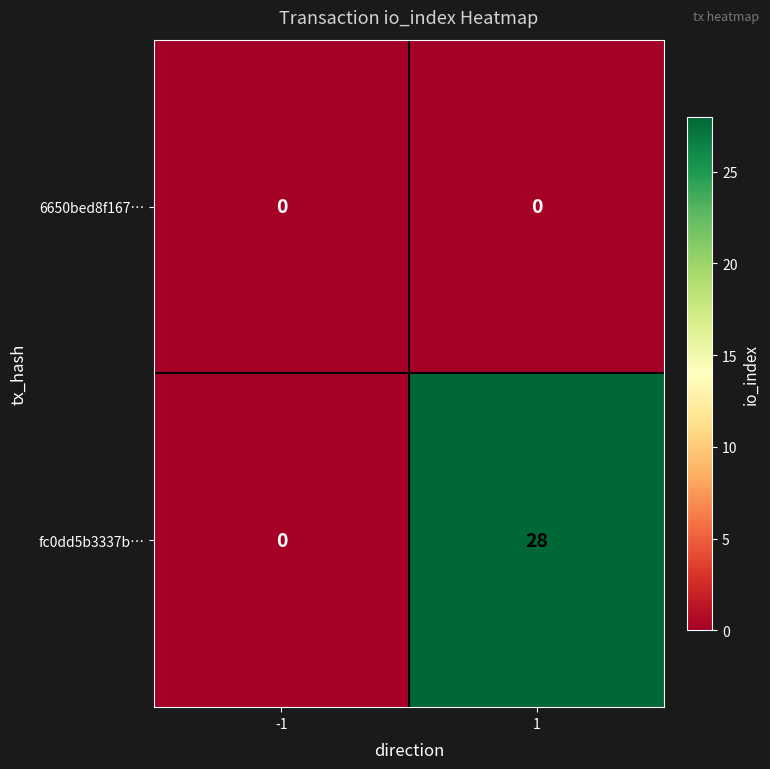

Which series has the largest total across all categories?

fc0dd5b3337b…